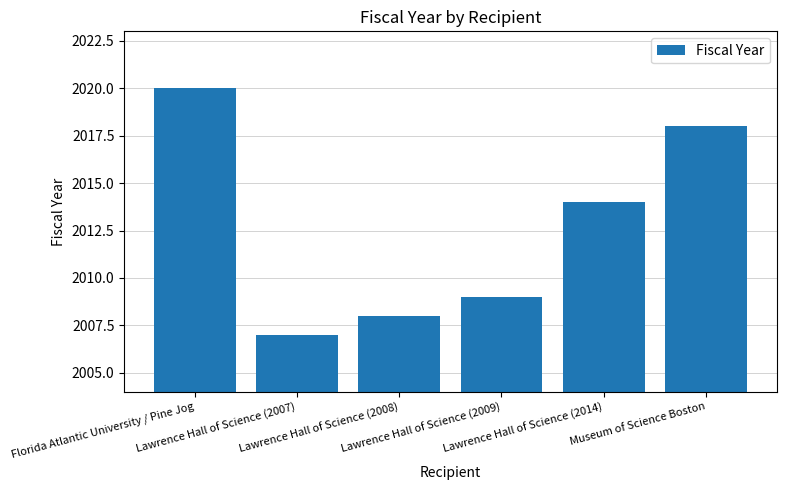

What is the sum of the values at Museum of Science Boston and Lawrence Hall of Science (2014)?

4032